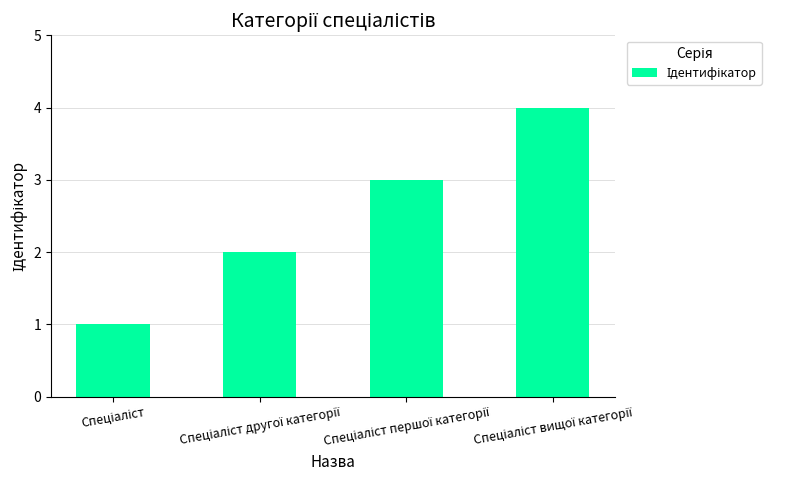

What is the greatest value displayed?

4